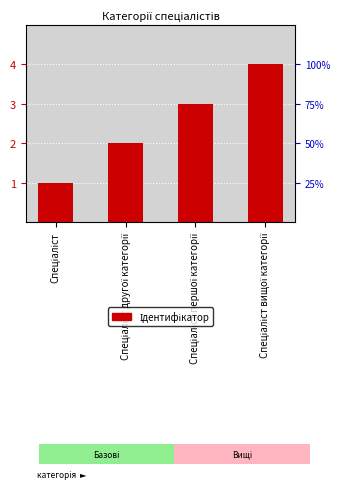

Reading left to right, transcribe all the data shown in this chart.

1	2	3	4